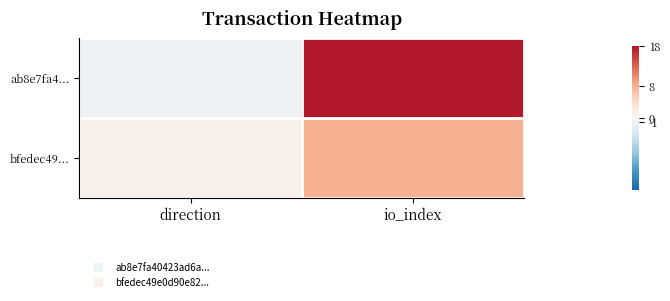

Which label corresponds to the largest value in the chart?

io_index